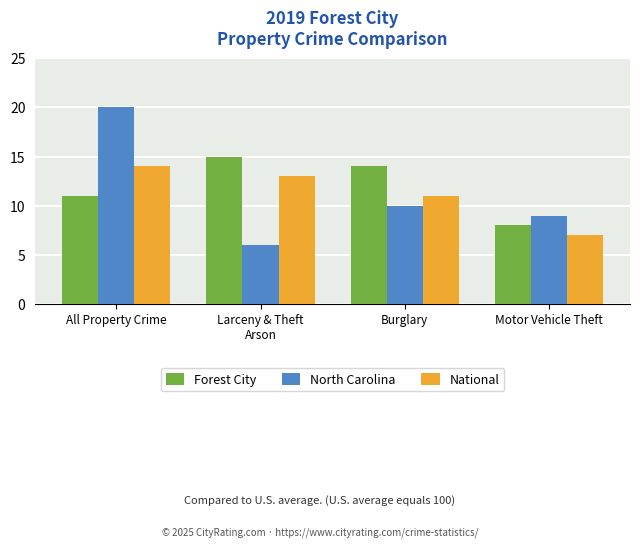

Reading left to right, transcribe all the data shown in this chart.

Forest City: 11	15	14	8
North Carolina: 20	6	10	9
National: 14	13	11	7